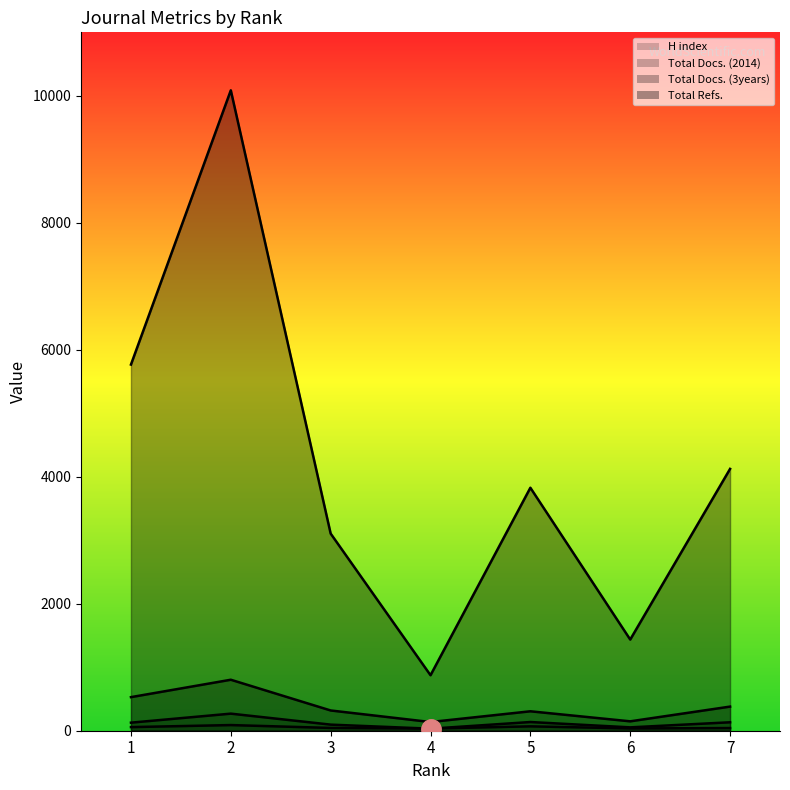

What is the total value across all series at 6?

1673